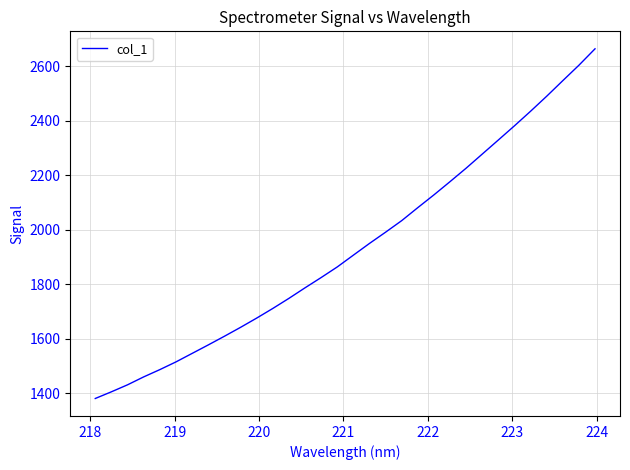

What is the maximum value shown in the chart?

2663.3